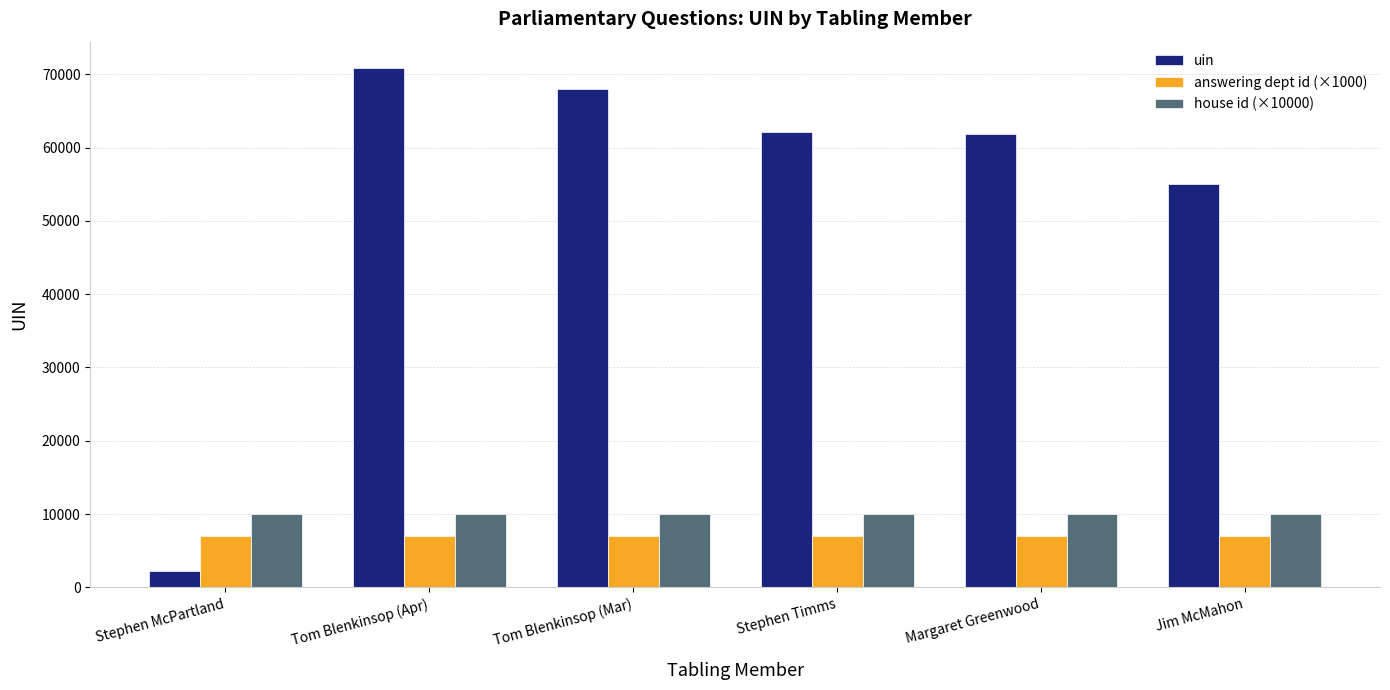

Where is uin nearest to the value 36584?

Jim McMahon